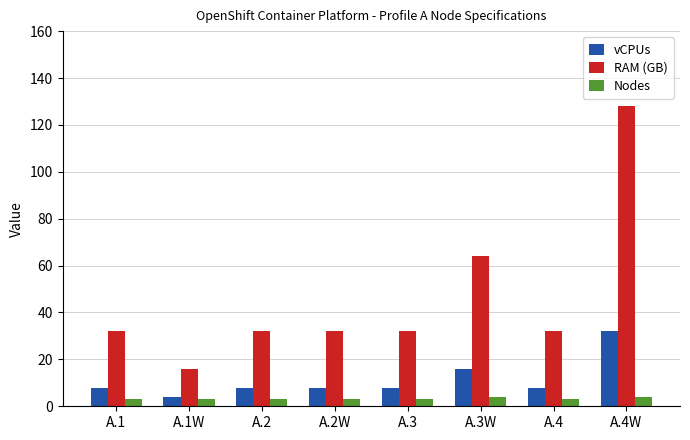

What is the label of the 4th bar from the right?

A.3